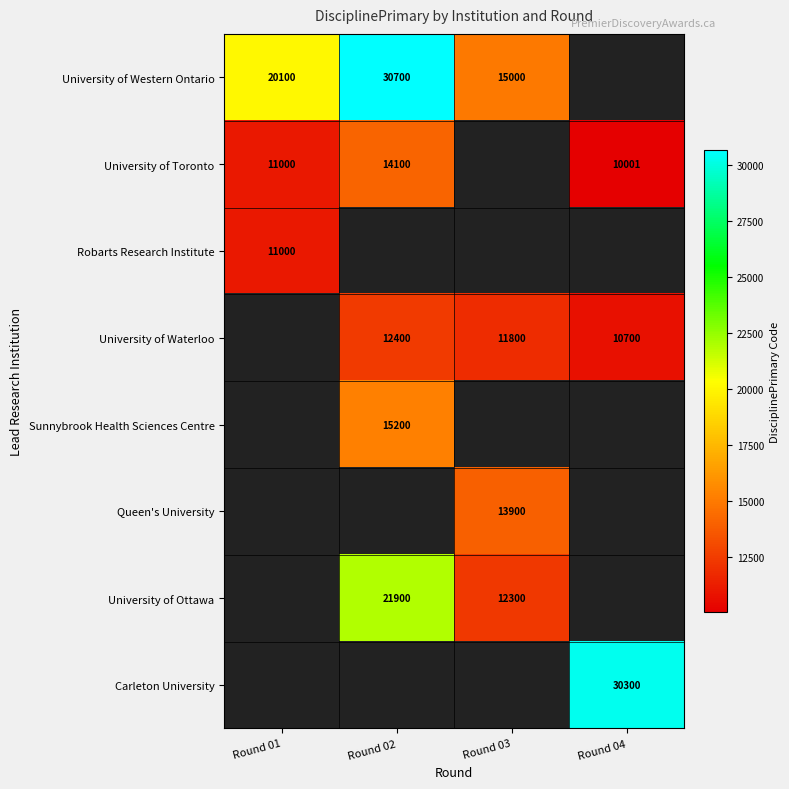

The Sunnybrook Health Sciences Centre series shows 15200 at Round 02. True or false?

True